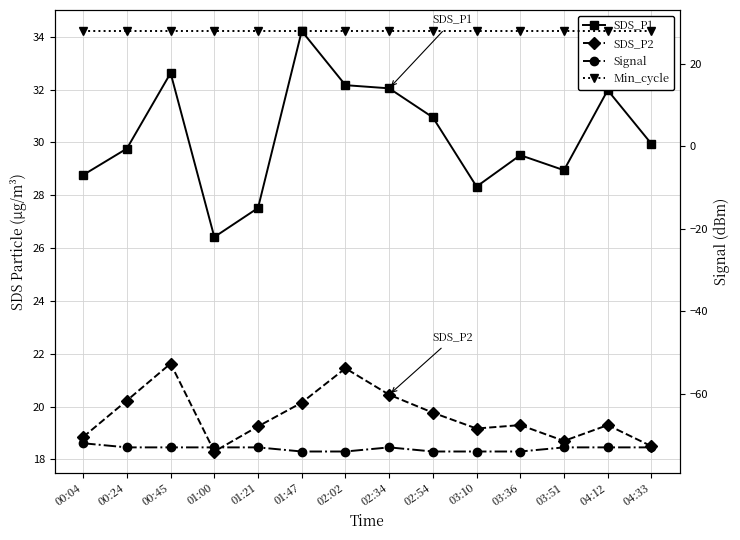

Rank the series by their maximum value, from highest to lowest.

SDS_P1, Min_cycle, SDS_P2, Signal